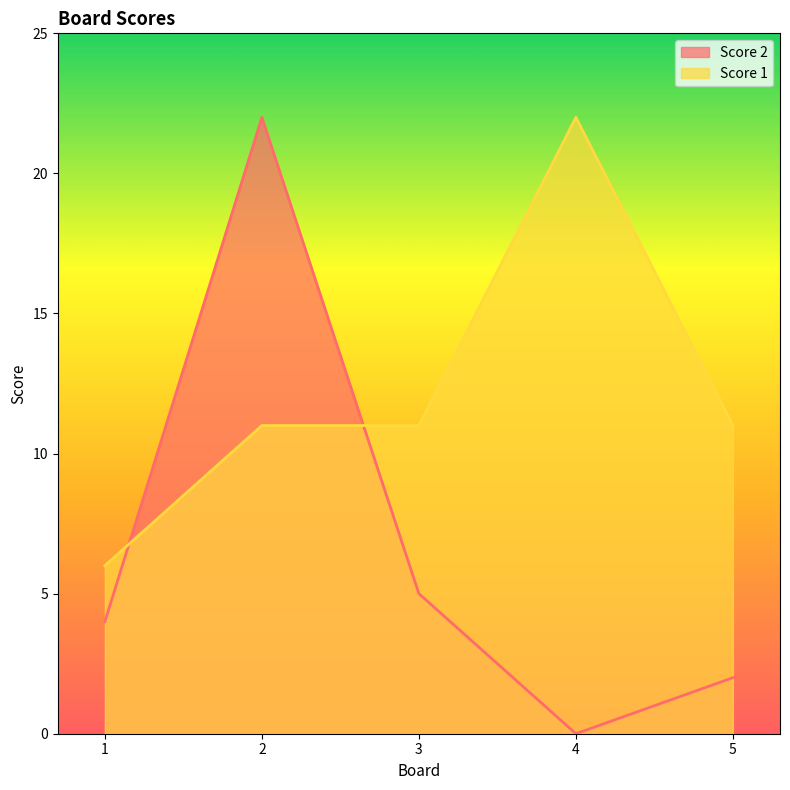

List the series in order of their peak value, lowest first.

Score 2, Score 1